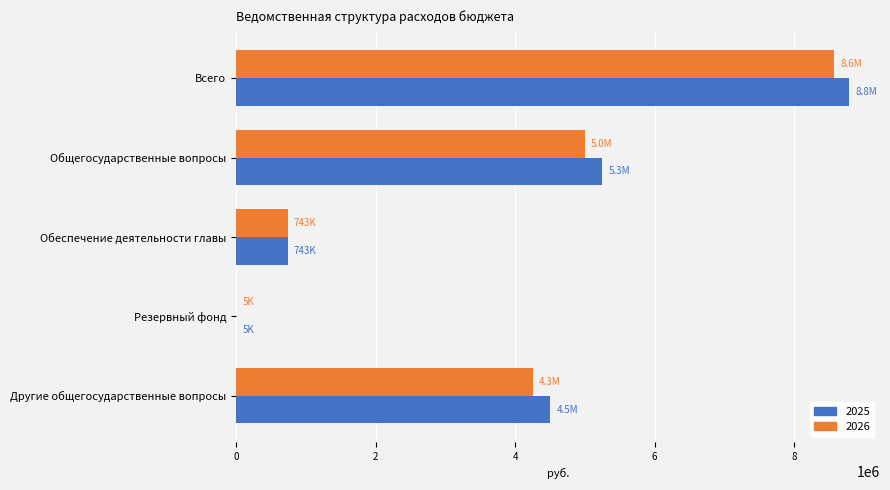

What is the highest value of the 2025 series?

8789781.2